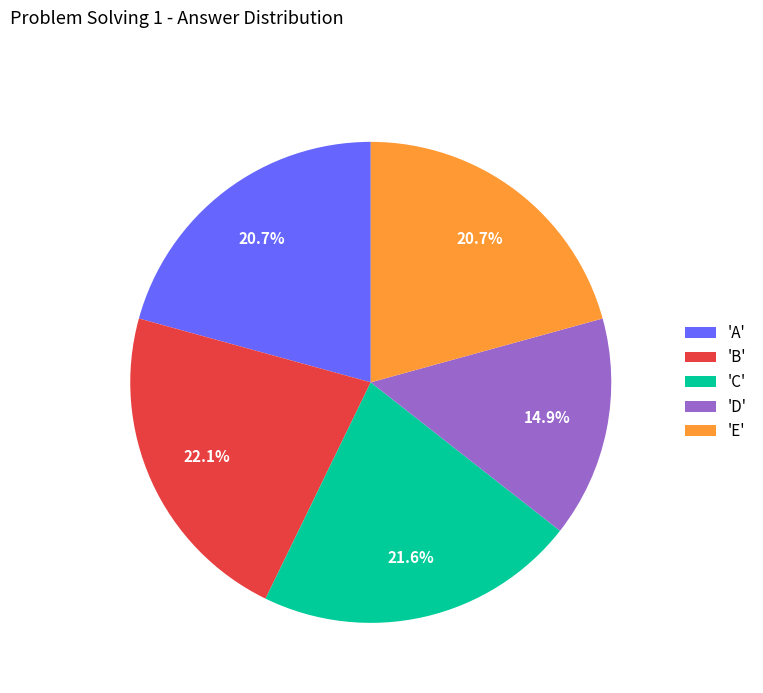

What is the smallest slice in the pie chart?

'D'